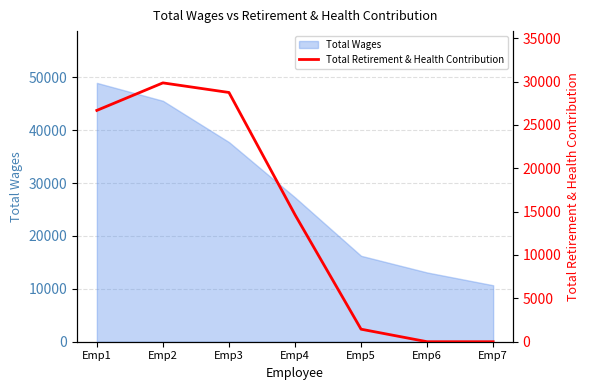

Does the chart have visible grid lines?

Yes